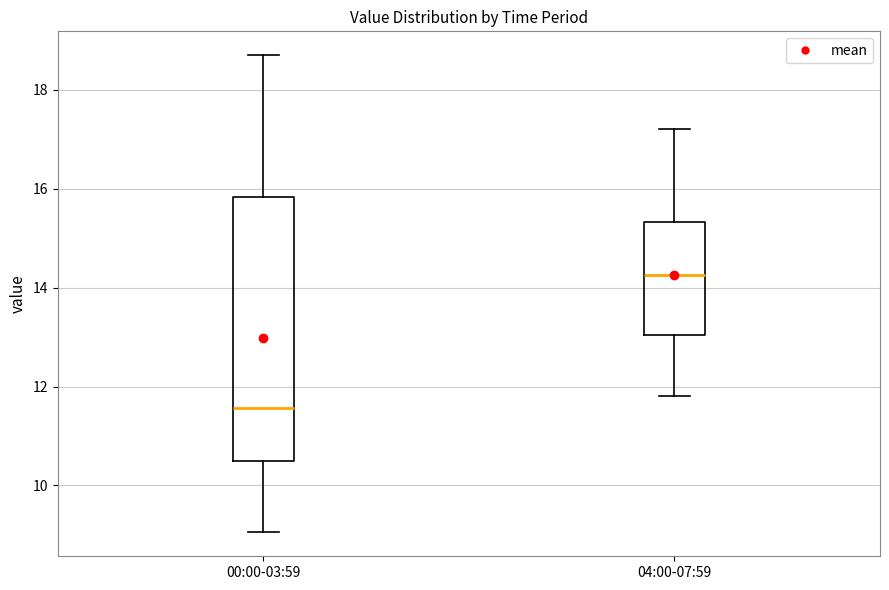

Which box has the lowest median line?

00:00-03:59